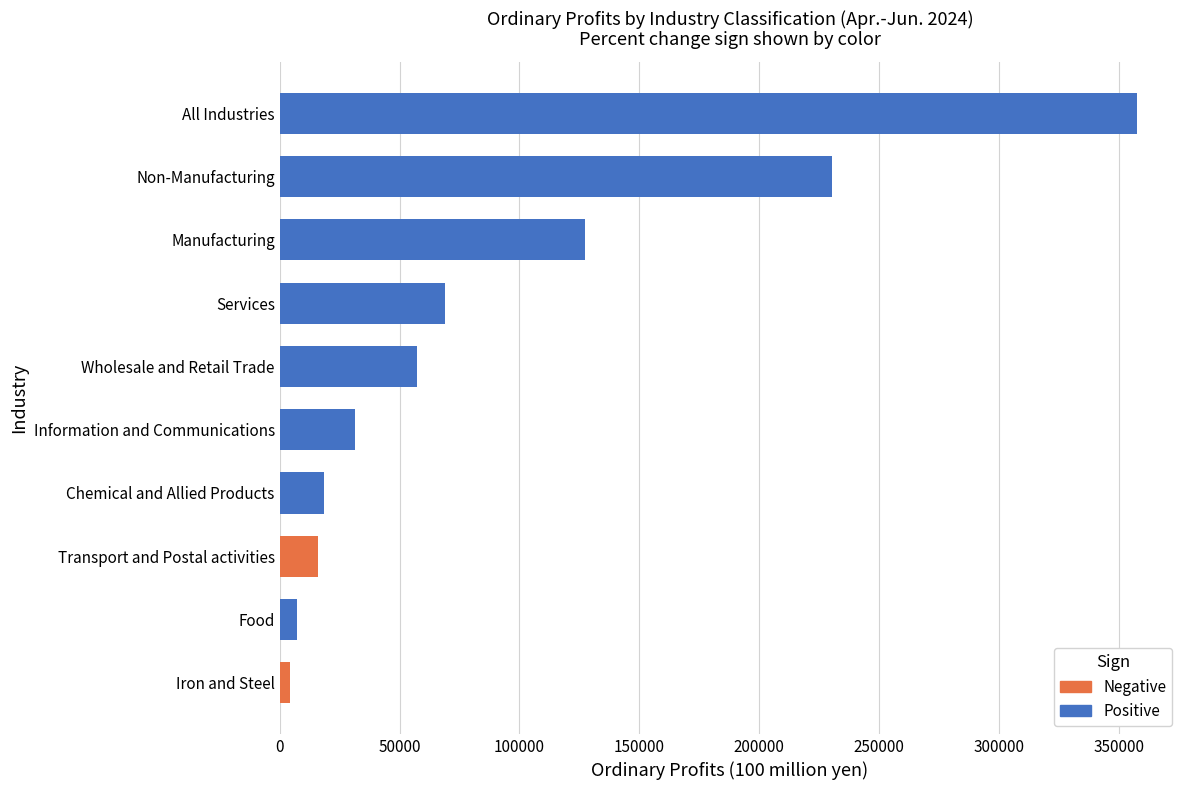

Reading left to right, what are all the values shown in this chart?

Apr.-Jun. 2024: All Industries=357679.9	Manufacturing=127294.0	Non-Manufacturing=230385.9	Food=7221.2	Chemical and Allied Products=18627.6	Iron and Steel=4407.9	Wholesale and Retail Trade=57277.4	Information and Communications=31538.7	Transport and Postal activities=15843.6	Services=69073.0
Percent change (Apr-Jun 2024): All Industries=13.2	Manufacturing=13.0	Non-Manufacturing=13.3	Food=16.3	Chemical and Allied Products=15.7	Iron and Steel=-15.3	Wholesale and Retail Trade=0.3	Information and Communications=0.1	Transport and Postal activities=-4.2	Services=50.5